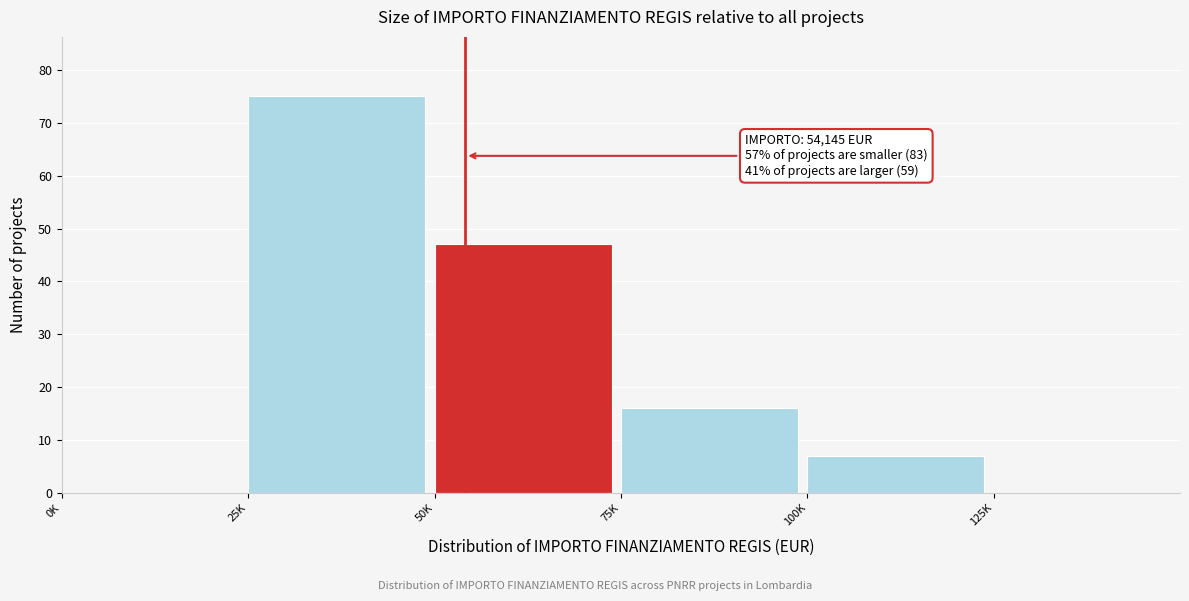

Reading right to left, transcribe all the data shown in this chart.

125K=0	100K=7	75K=16	50K=47	25K=75	0K=0